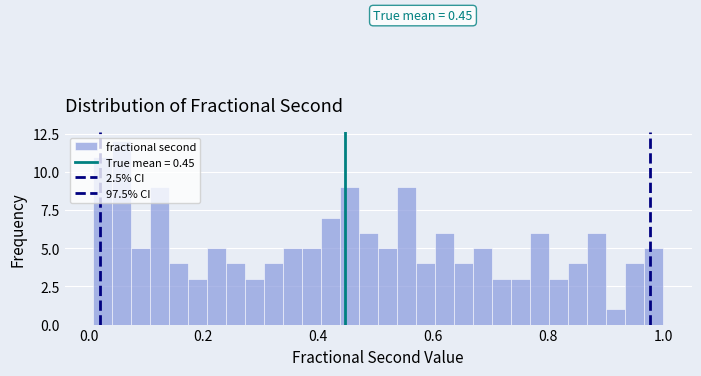

Read against the x-axis, roughly where is the centre of the tallest bar?

0.06